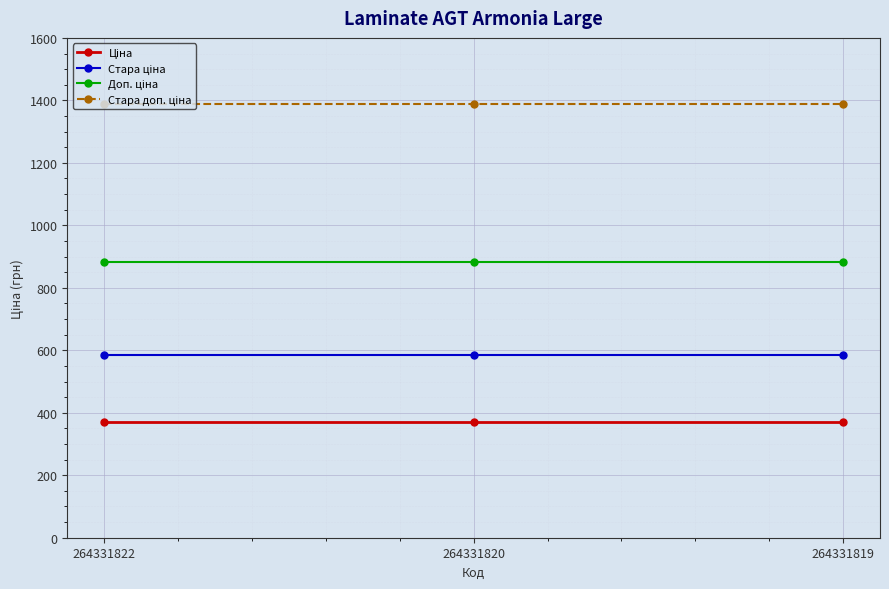

What is the difference between the highest and lowest values at 264331822?

1018.1